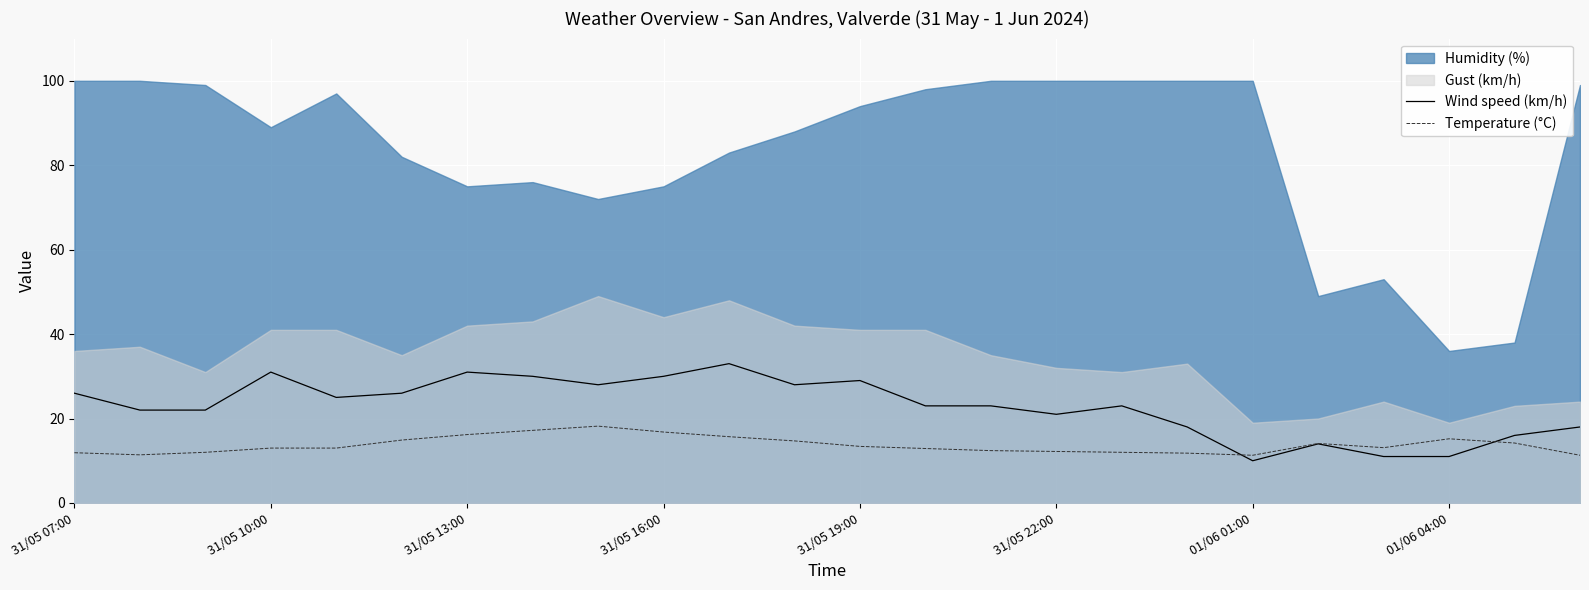

What is the minimum value for Wind speed (km/h)?

10.0